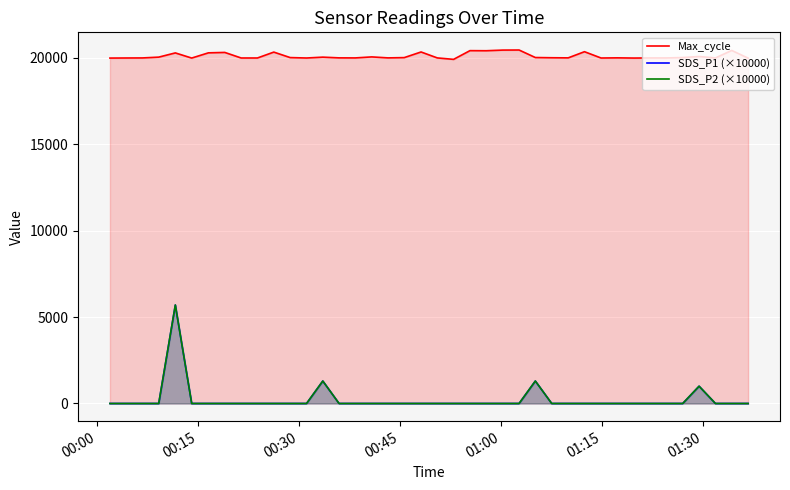

At how many categories does at least one series exceed 10220?

40